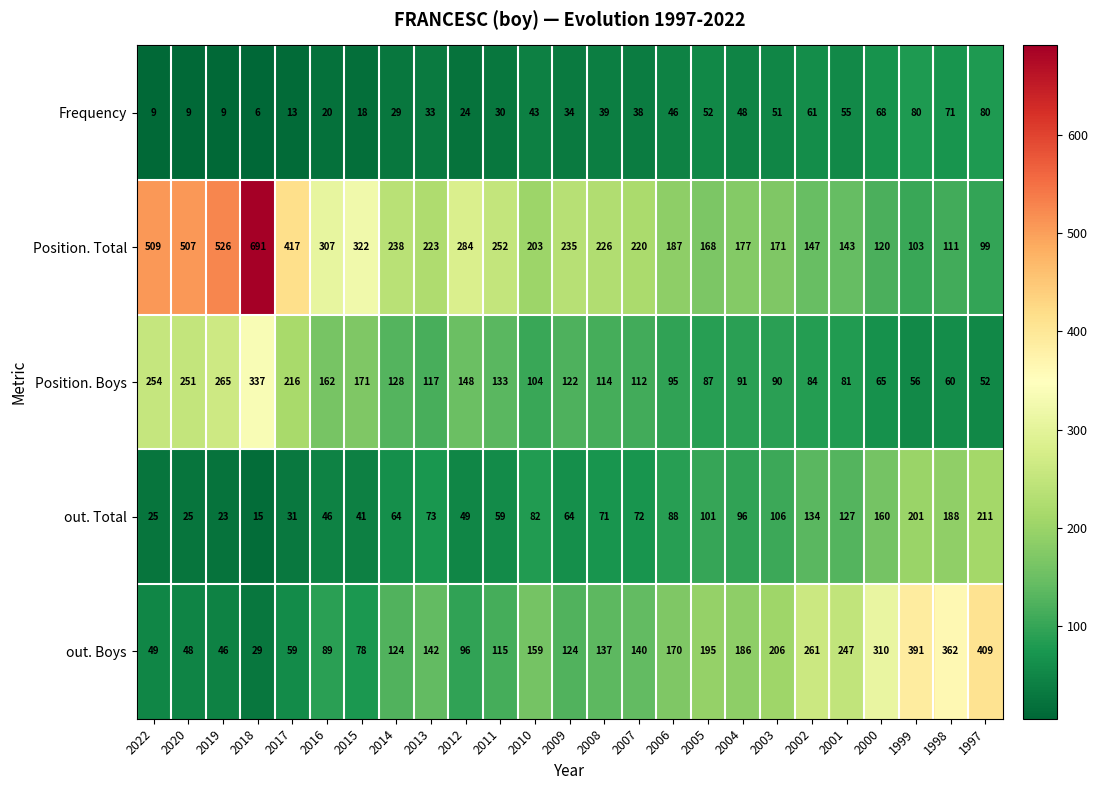

Which series has the largest total across all categories?

Position. Total